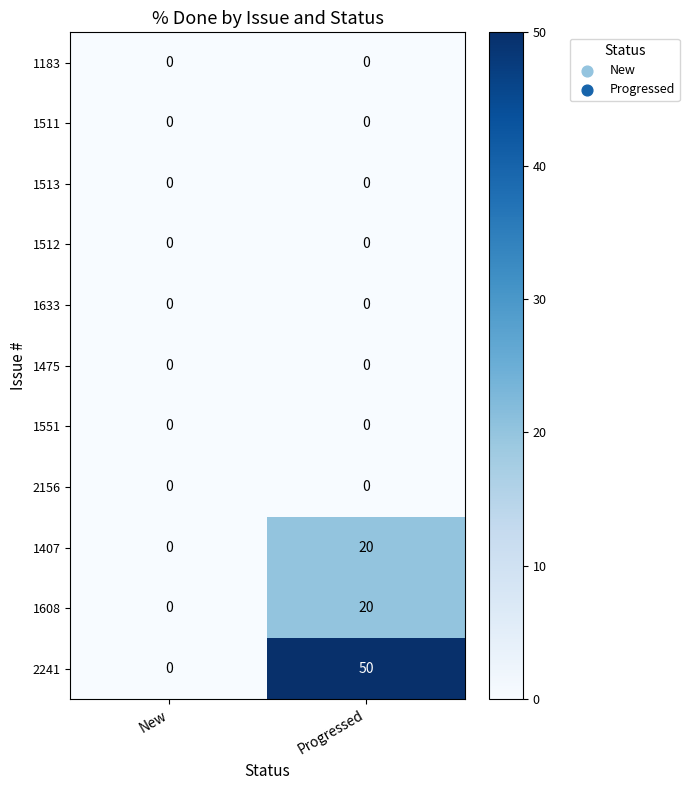

True or false: 1183 has a value of 0 at New.

True